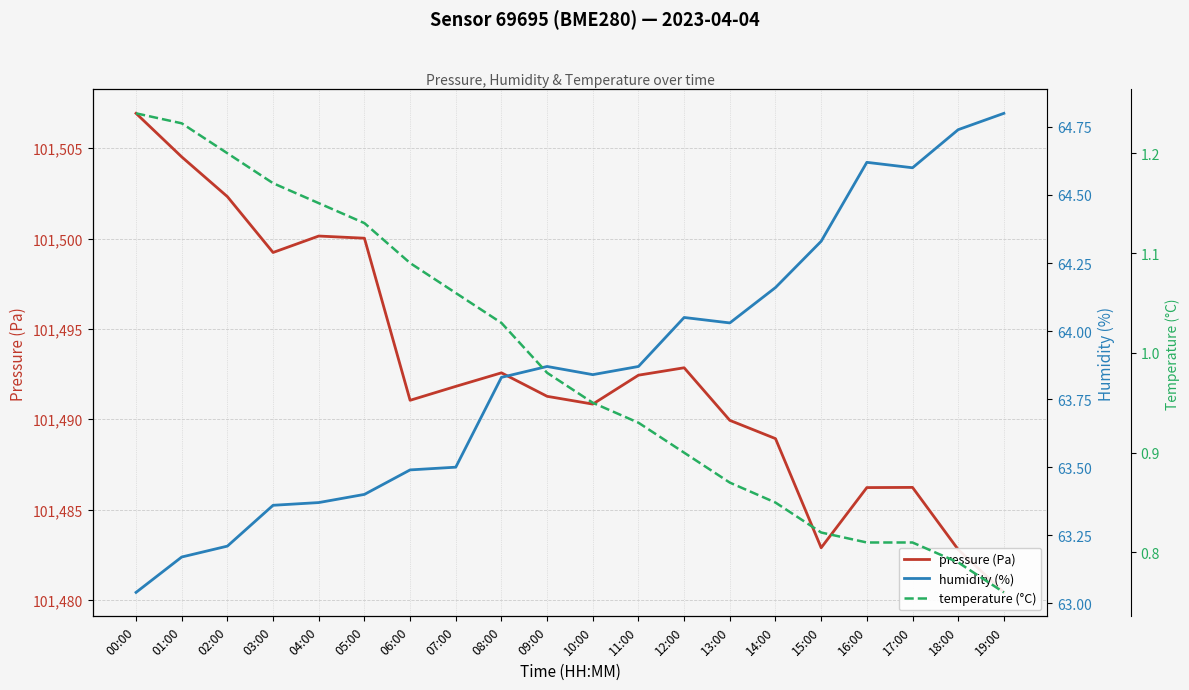

What is the average value of the temperature (°C) series?

1.0